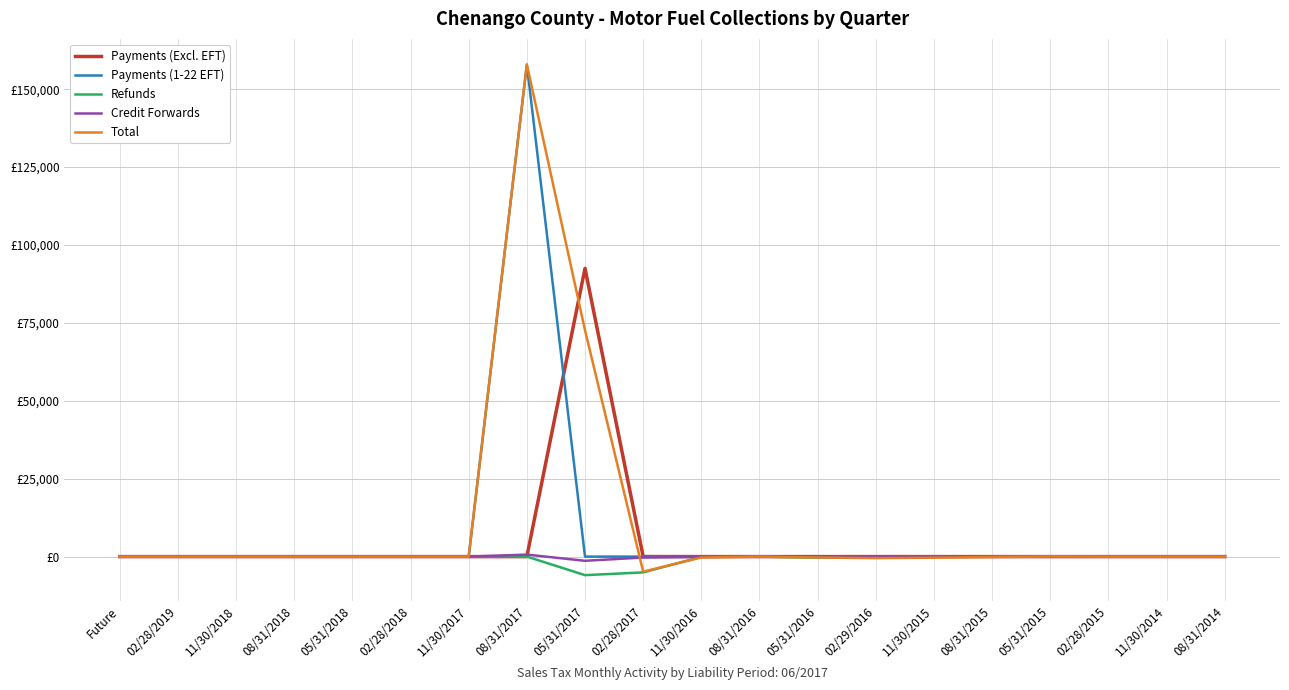

What is the sum of the Payments (Excl. EFT) values at 05/31/2017 and 11/30/2018?

92505.3